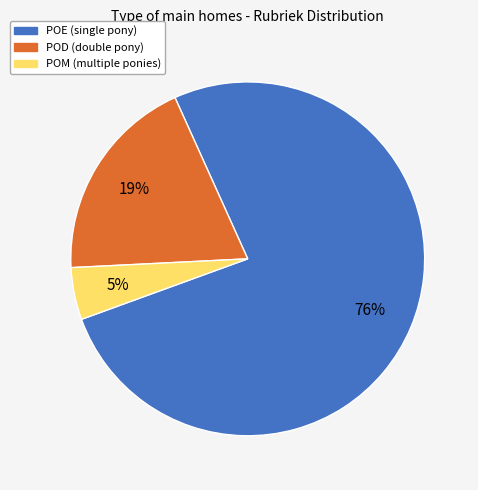

How many segments does this pie chart have?

3